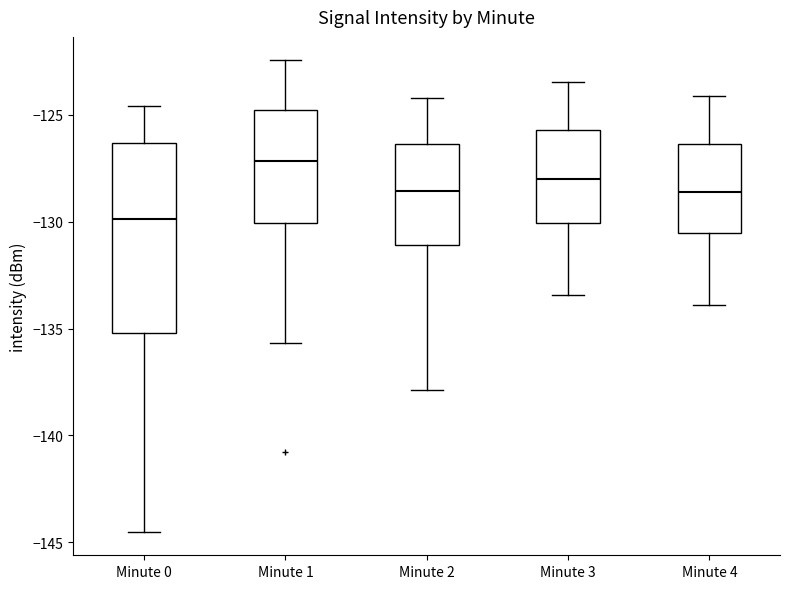

Reading left to right, transcribe this box plot: for each box, give where its median line is, the range the box spans, and where its two whiskers end, as read against the y-axis. The values are not printed on the chart, so give them approximately, as read against the axis.

Minute 0: median -130.0, box -135.0 to -126.5, whiskers -144.5 to -124.5
Minute 1: median -127.0, box -130.0 to -125.0, whiskers -135.5 to -122.5
Minute 2: median -128.5, box -131.0 to -126.5, whiskers -138.0 to -124.0
Minute 3: median -128.0, box -130.0 to -125.5, whiskers -133.5 to -123.5
Minute 4: median -128.5, box -130.5 to -126.5, whiskers -134.0 to -124.0